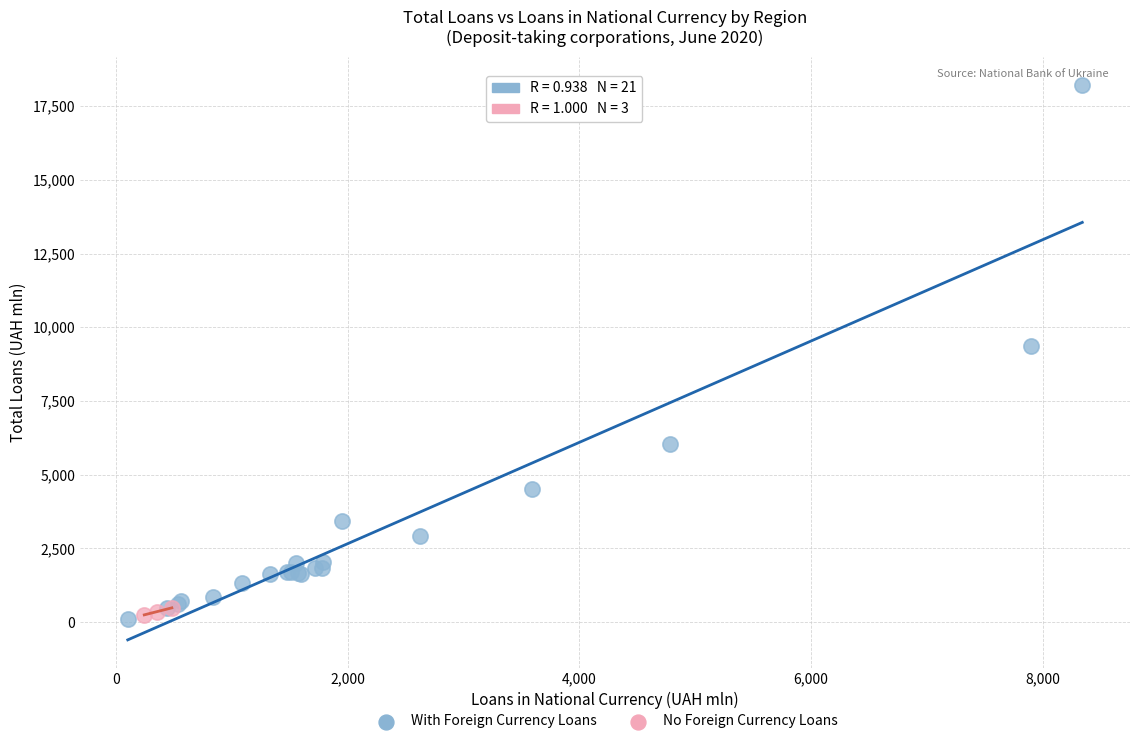

Which series reaches the maximum Y coordinate?

With Foreign Currency Loans